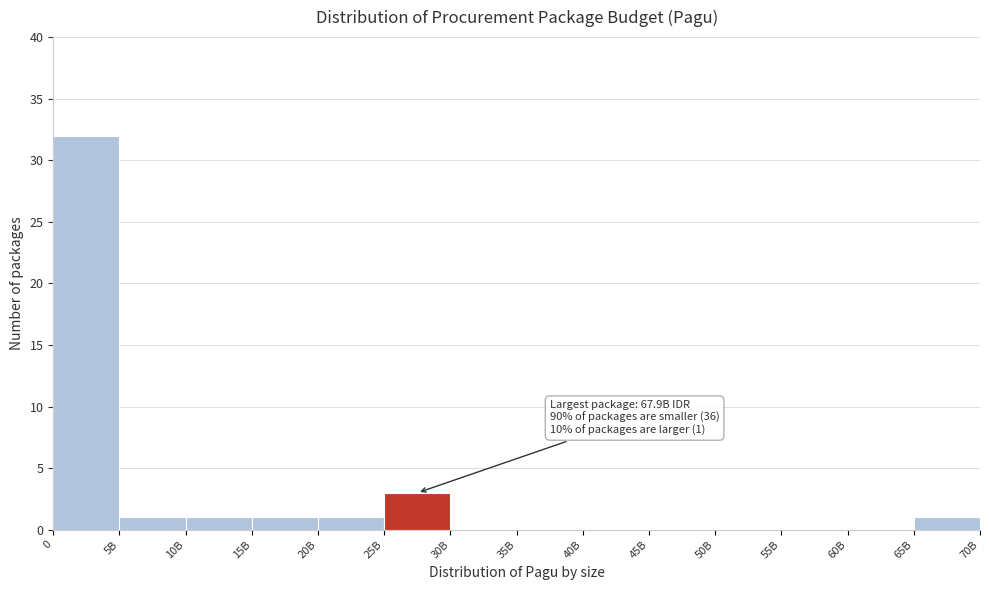

Reading left to right, extract all data points from this chart.

0=32	5B=1	10B=1	15B=1	20B=1	25B=3	30B=0	35B=0	40B=0	45B=0	50B=0	55B=0	60B=0	65B=1